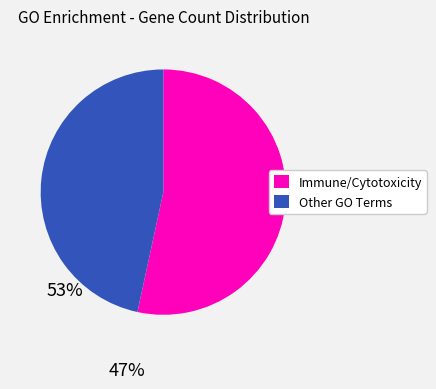

Does any single category account for the majority?

Yes